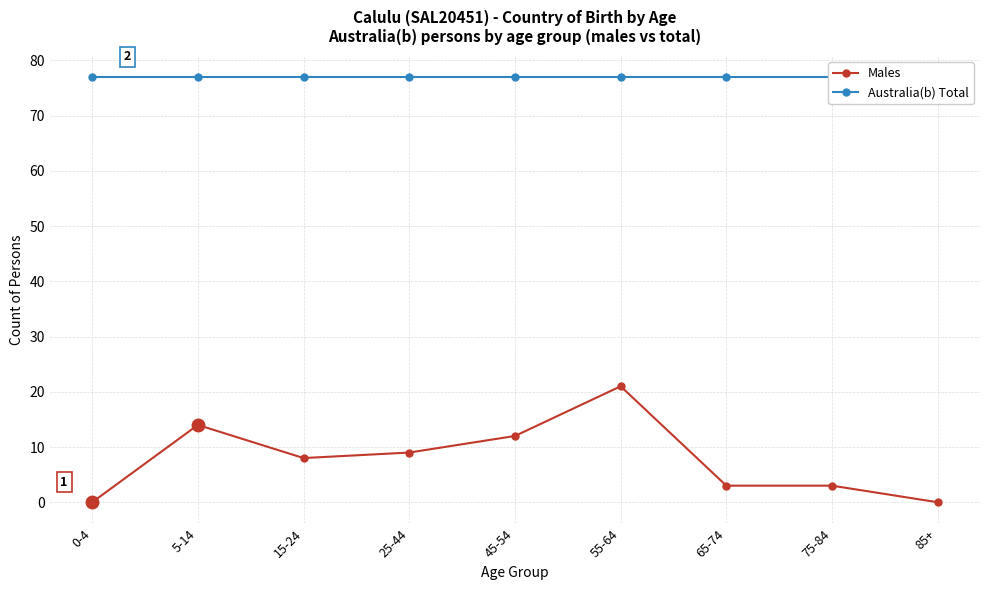

What is the difference between the Males values at 0-4 and 55-64?

21